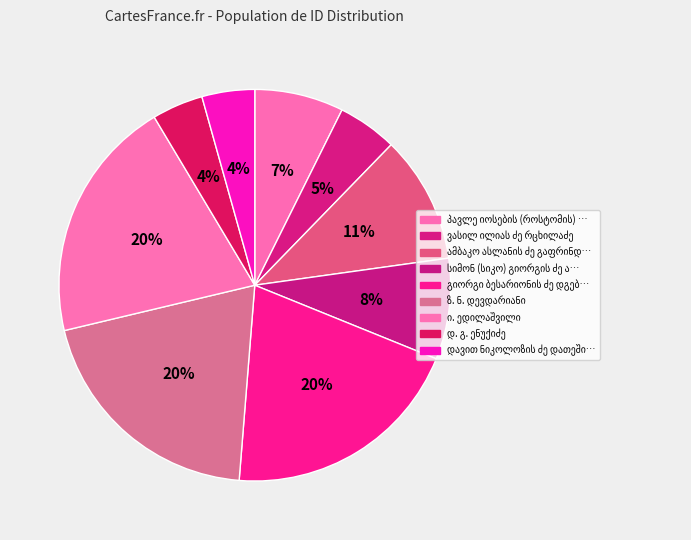

How many segments does this pie chart have?

9